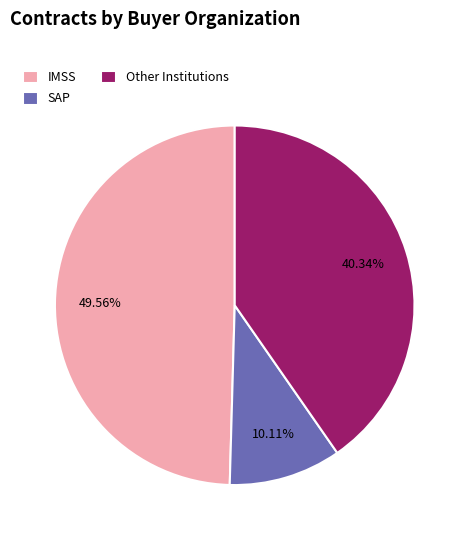

What is the largest slice in the pie chart?

IMSS